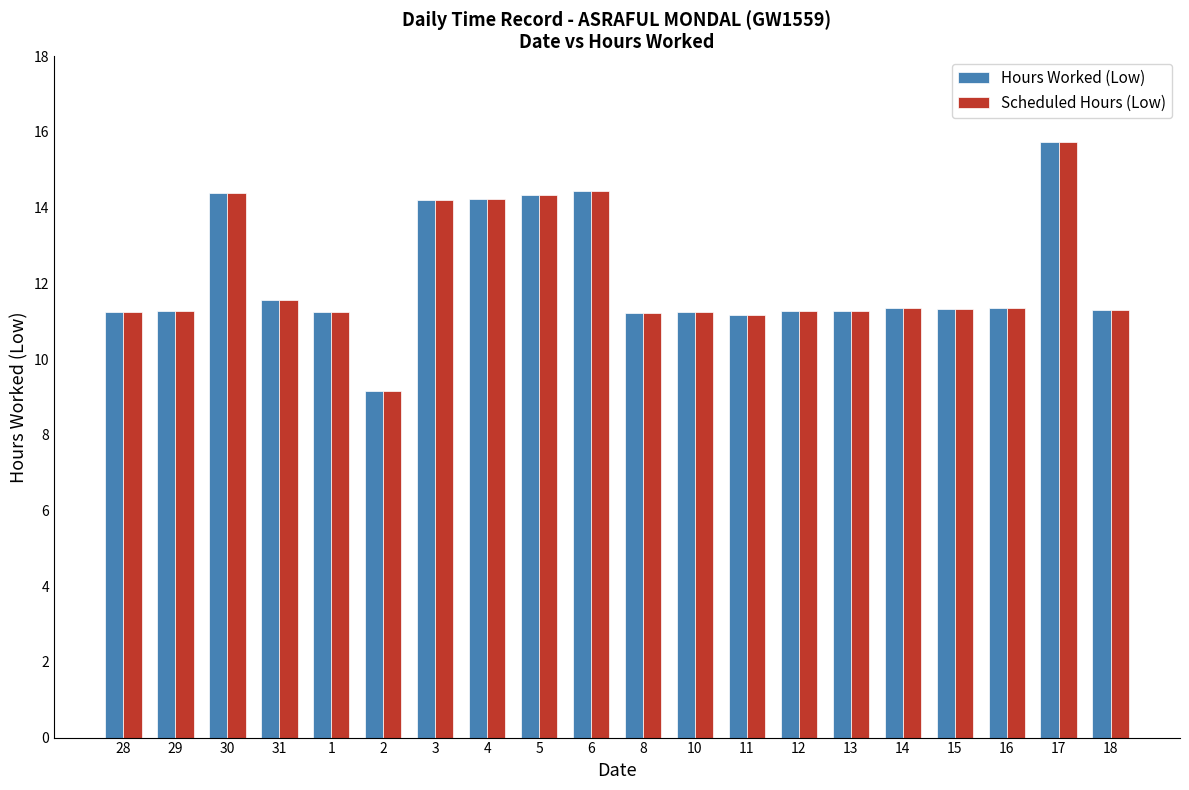

What is the sum of all Hours Worked (Low) values?

243.3